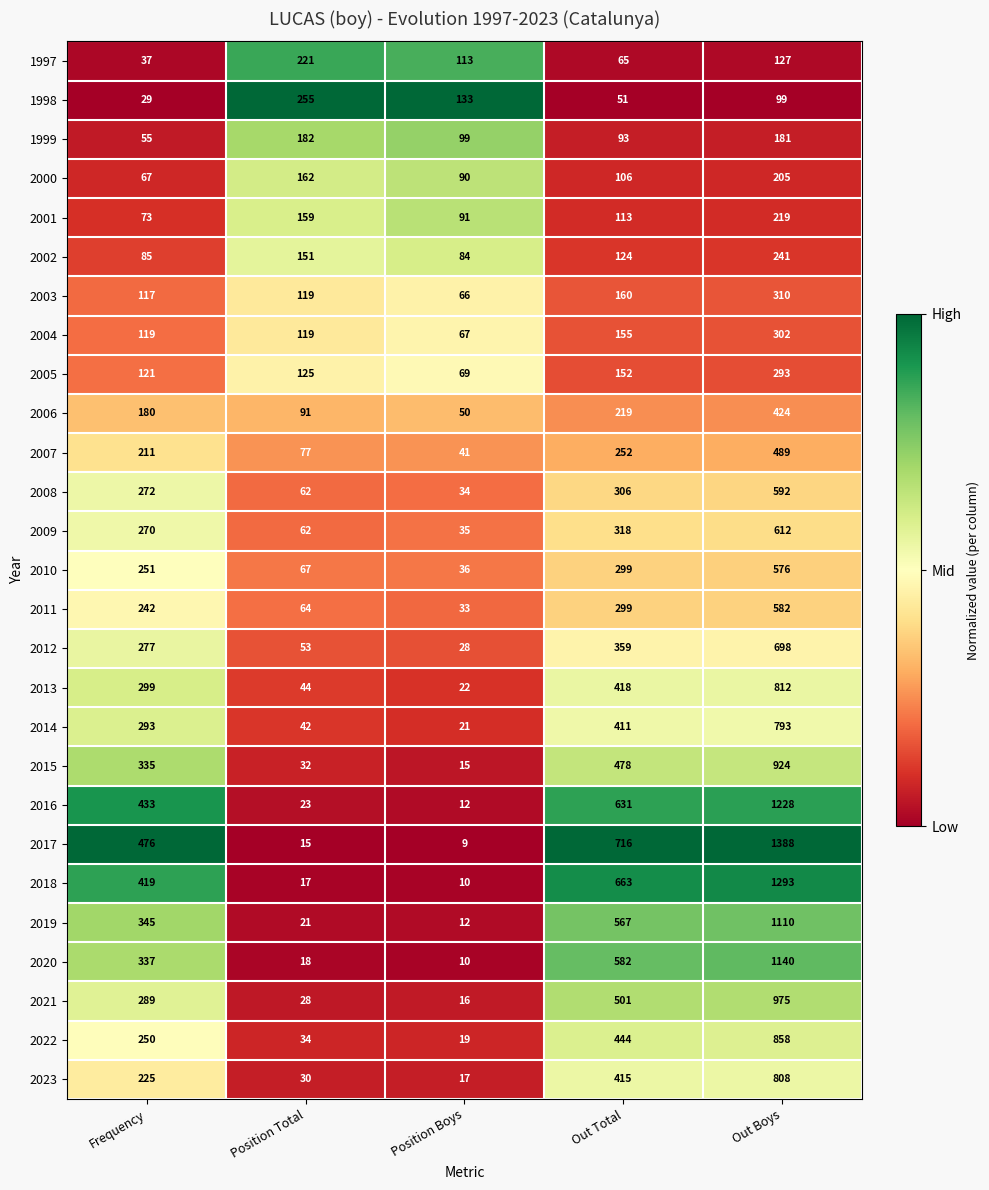

What is the average value of the 2016 series?

465